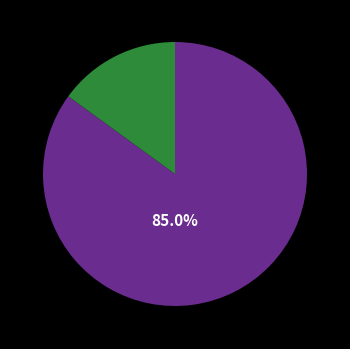

To the nearest percent, what is the difference between the largest and smallest slice percentages?

70%